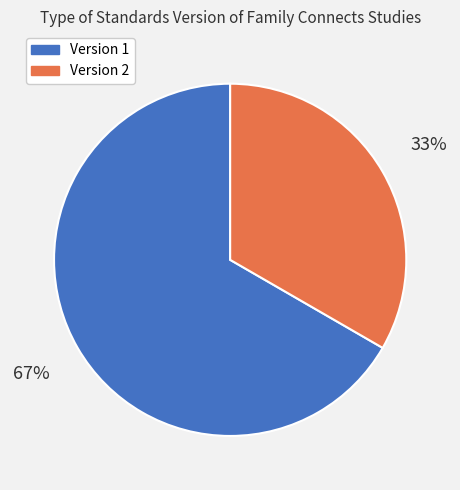

To the nearest percent, what is the average slice percentage?

50%